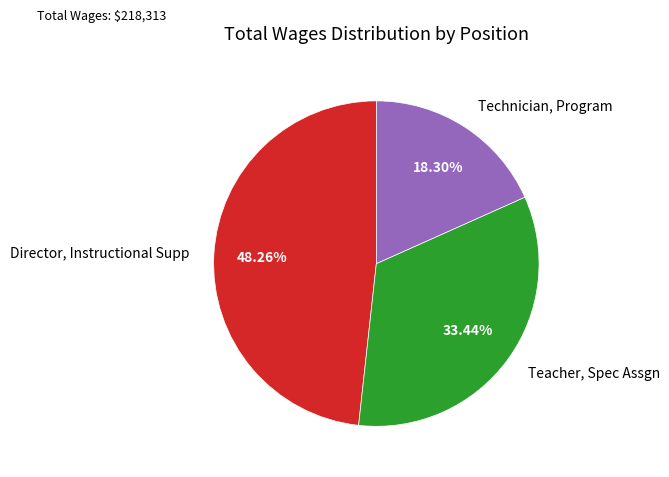

Count the number of slices in the pie.

3